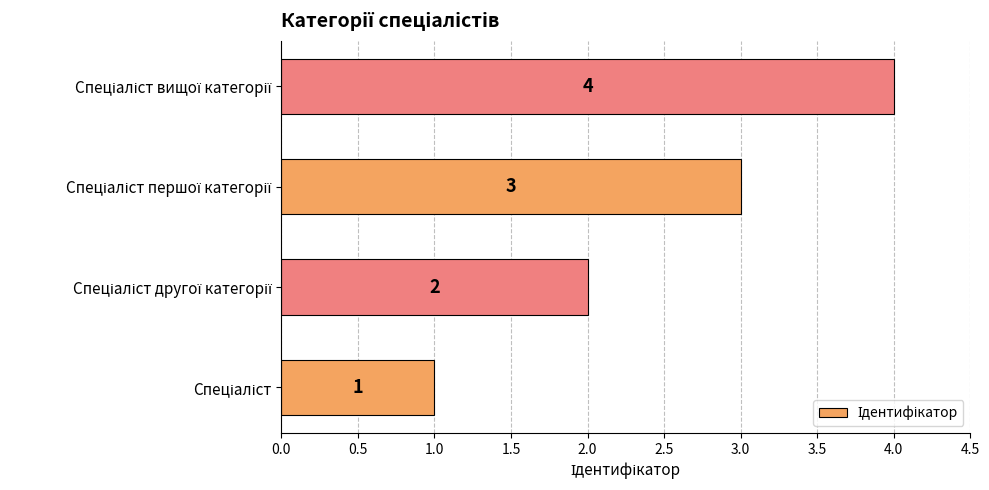

What is the sum of all values?

10